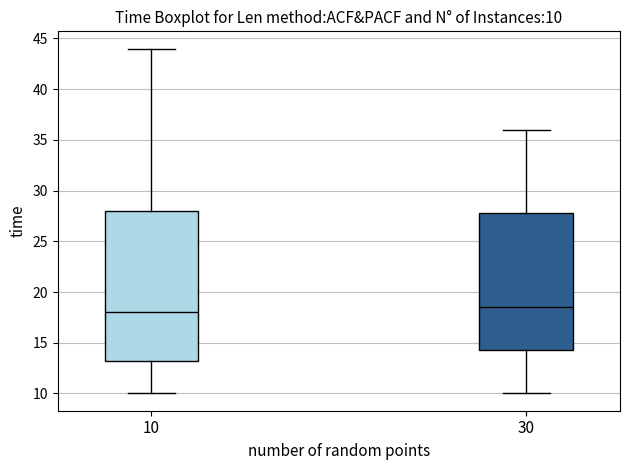

Which box is the tallest, from its lower edge to its upper edge?

10